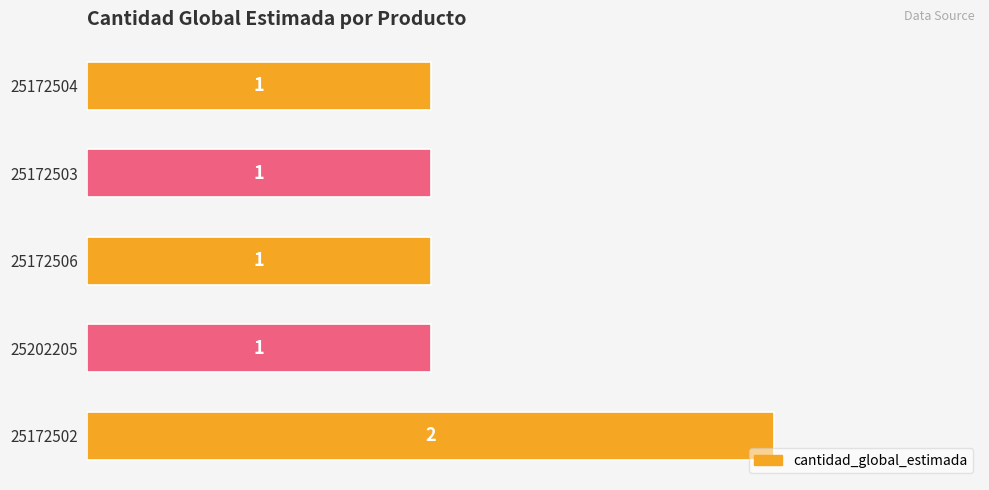

Approximately how many times larger is the value at 25172506 compared to 25172503?

1.0